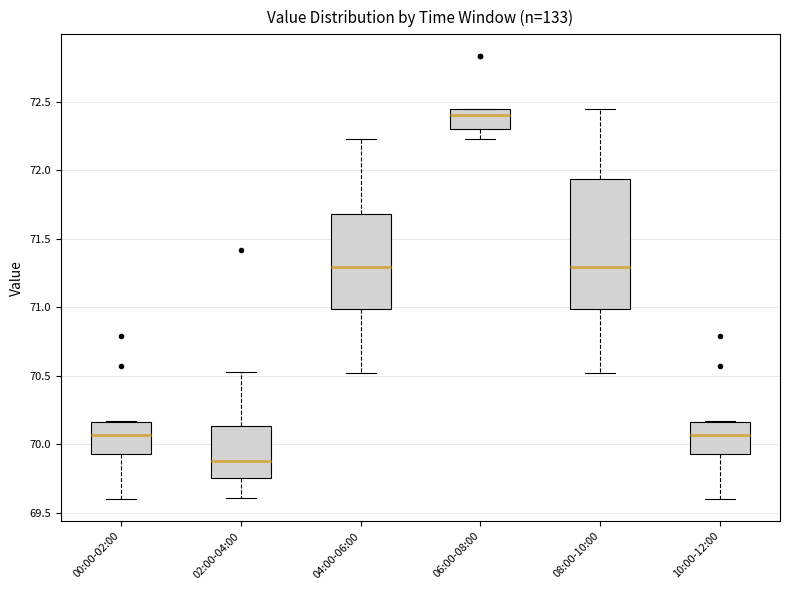

Which box is the tallest, from its lower edge to its upper edge?

08:00-10:00